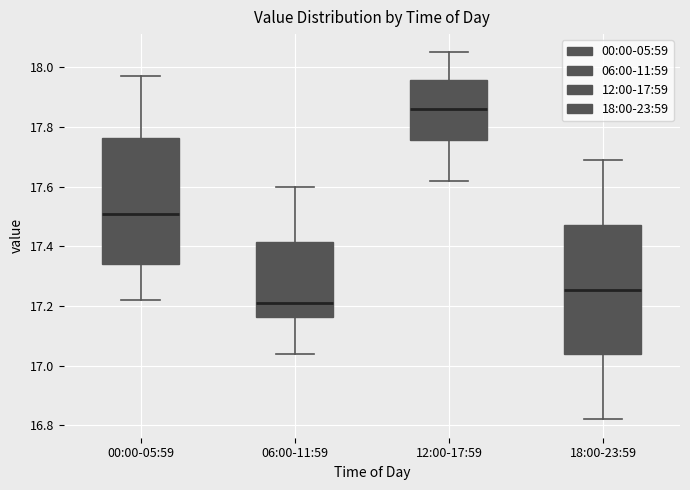

Reading left to right, read every box against the y-axis: the position of its median line, the range the box covers, and the ends of its whiskers. The values are not printed on the chart, so give them approximately, as read against the axis.

00:00-05:59: median 17.52, box 17.34 to 17.76, whiskers 17.22 to 17.98
06:00-11:59: median 17.22, box 17.16 to 17.42, whiskers 17.04 to 17.60
12:00-17:59: median 17.86, box 17.76 to 17.96, whiskers 17.62 to 18.06
18:00-23:59: median 17.26, box 17.04 to 17.48, whiskers 16.82 to 17.70